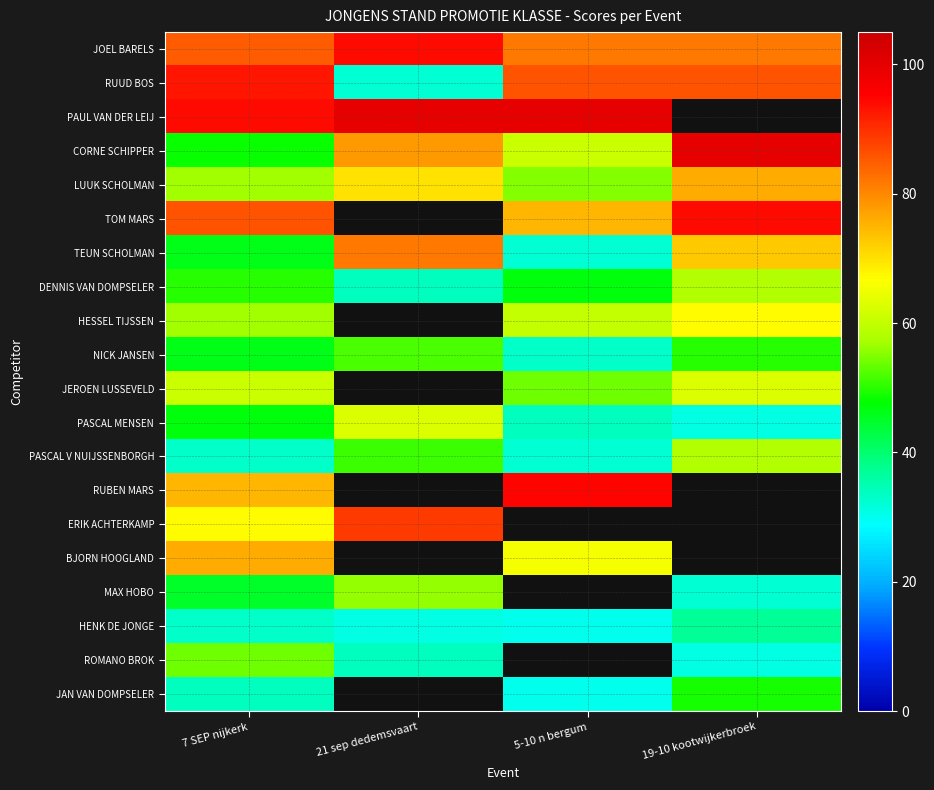

What is the difference between the LUUK SCHOLMAN values at 5-10 n bergum and 7 SEP nijkerk?

2.0